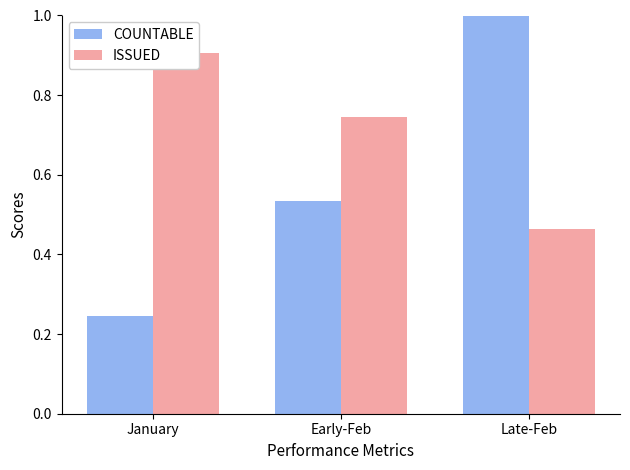

What is the sum of the ISSUED values at Early-Feb and January?

1.7